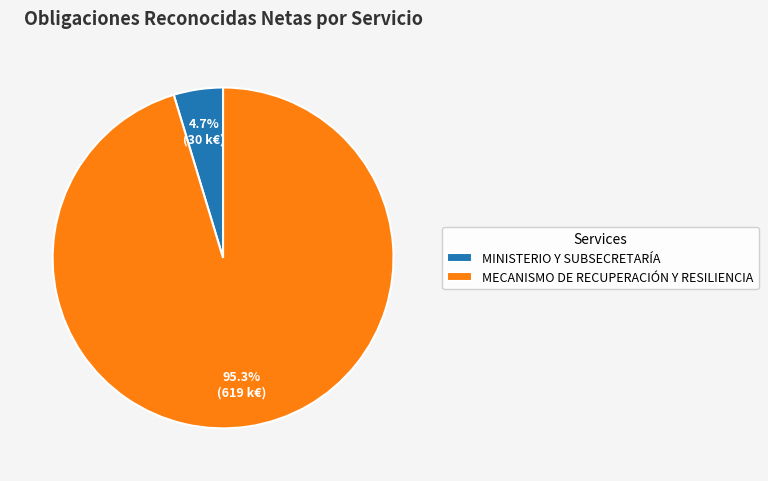

How much of the chart is everything except MECANISMO DE RECUPERACIÓN Y RESILIENCIA?

4.7%